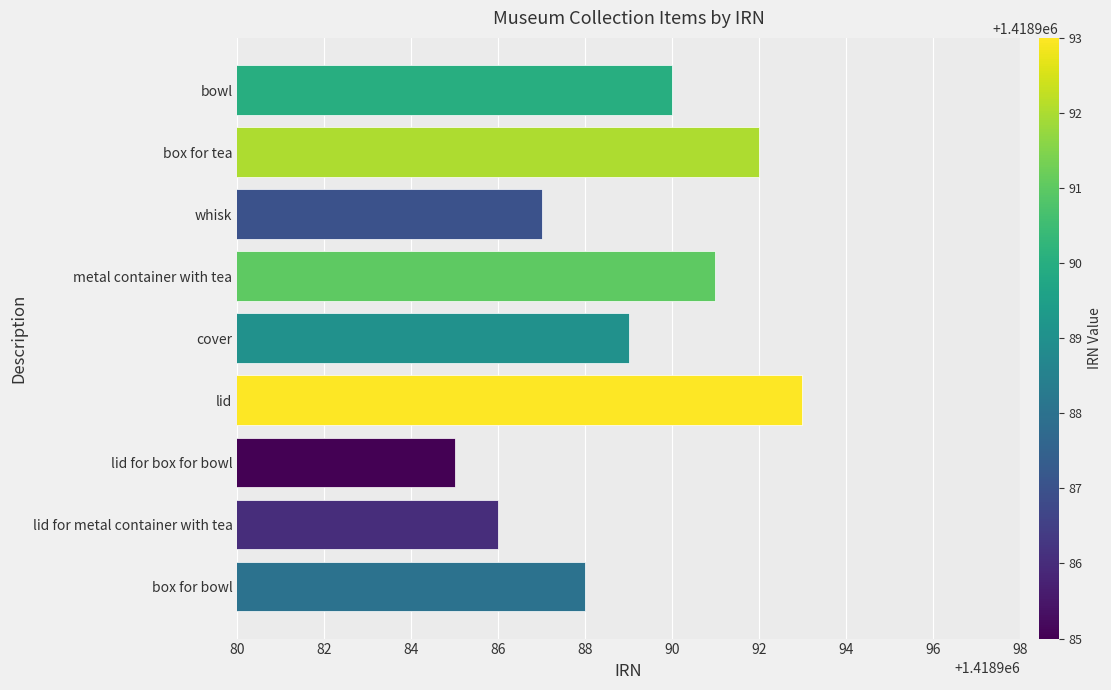

Rank the categories by value from highest to lowest.

lid, box for tea, metal container with tea, bowl, cover, box for bowl, whisk, lid for metal container with tea, lid for box for bowl